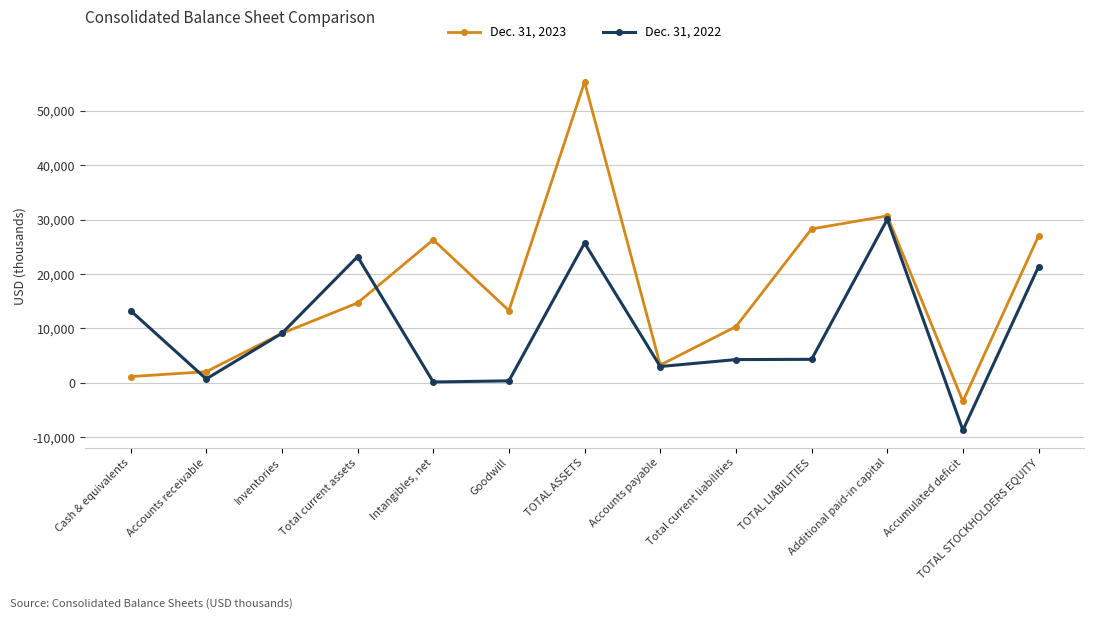

True or false: Dec. 31, 2022 has a value of 2995 at Accounts payable.

True